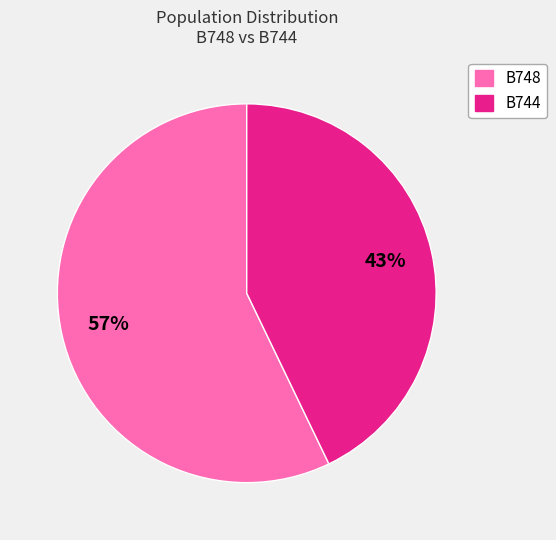

To the nearest percent, what percentage of the pie is B748?

57%